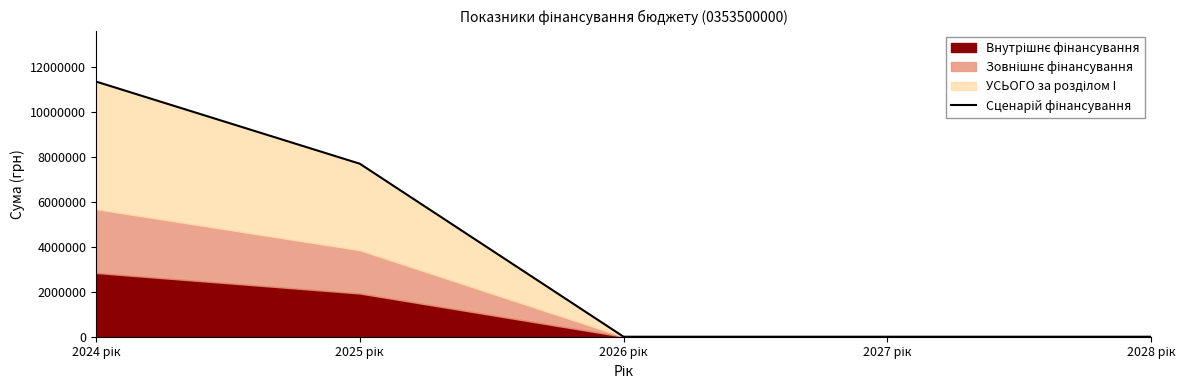

Does the chart have visible grid lines?

No